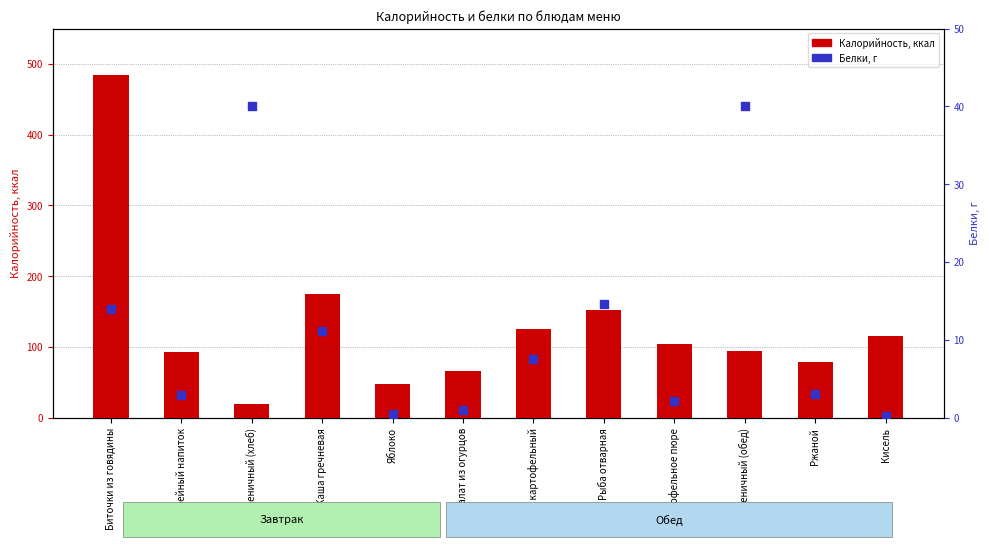

Is the value of Белки at Салат из огурцов greater than the value of Калорийность at Кисель?

No